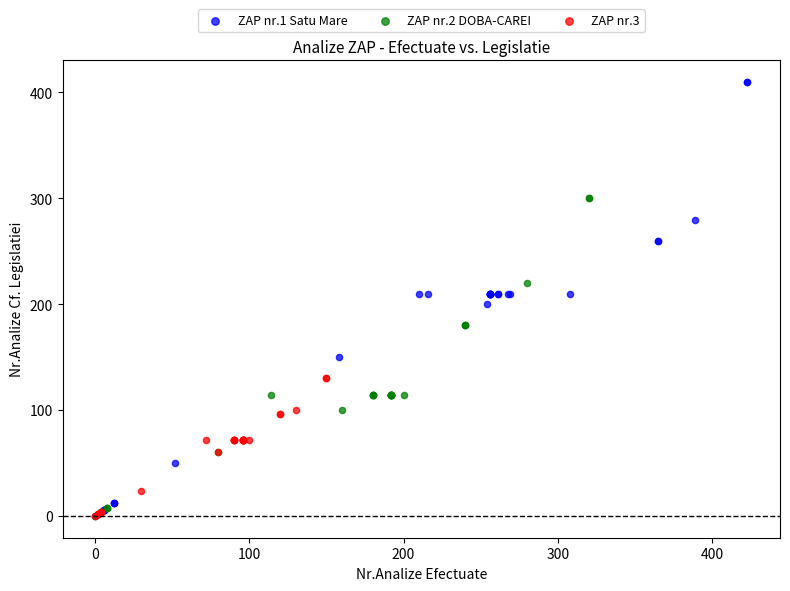

Which series reaches the maximum Y coordinate?

ZAP nr.1 Satu Mare